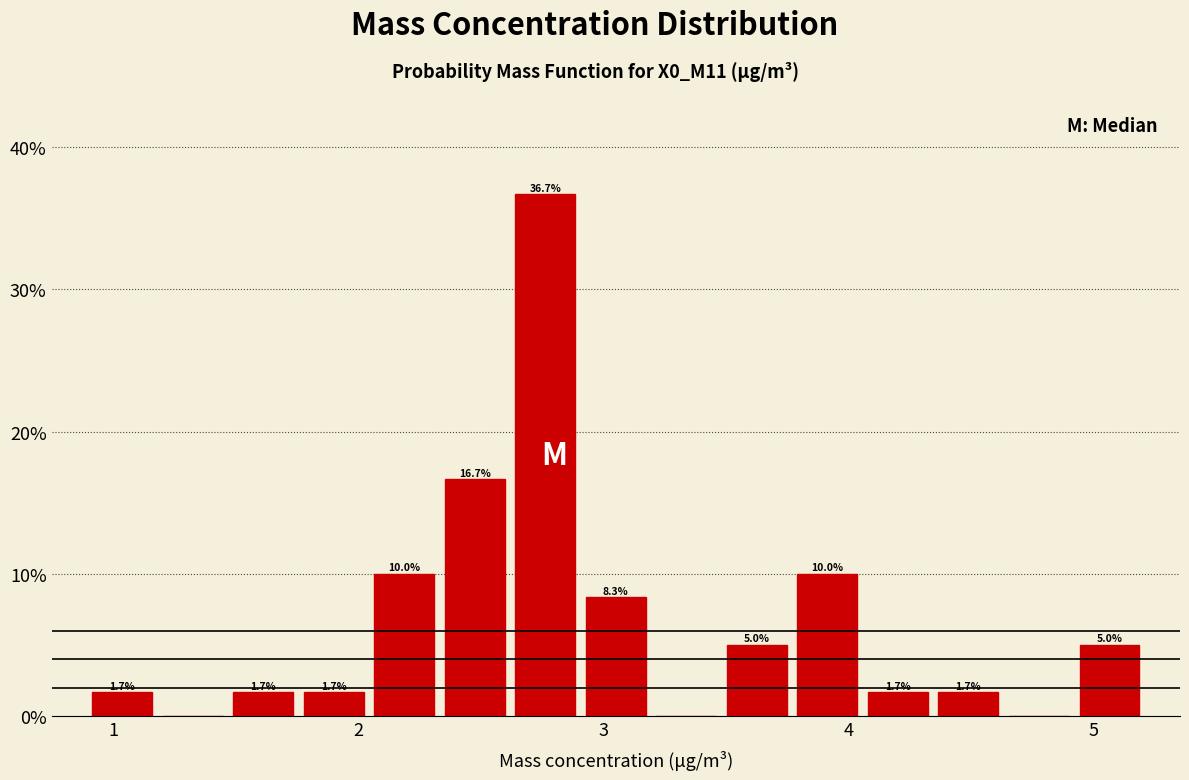

Around what value on the x-axis is the tallest bar? Give the approximate position of its centre, as read against the axis.

2.8